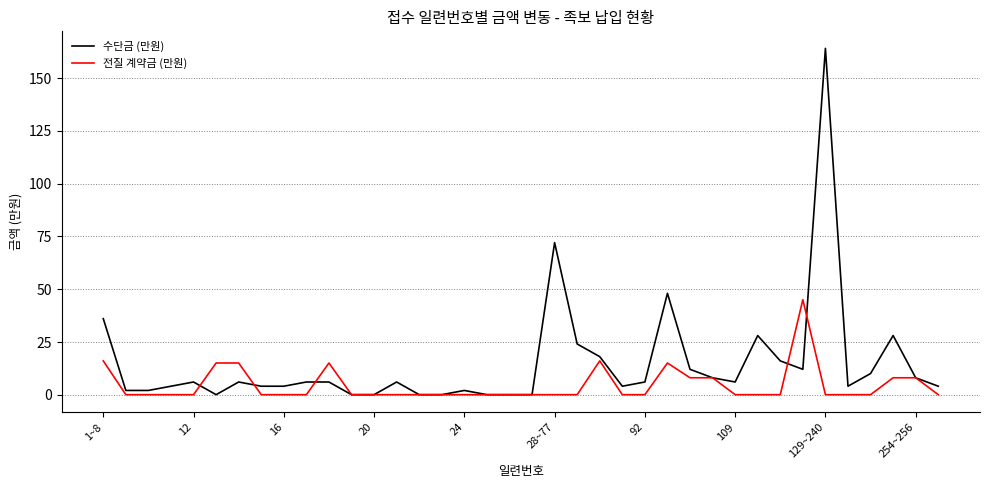

Which series has the widest spread of values?

수단금 (만원)